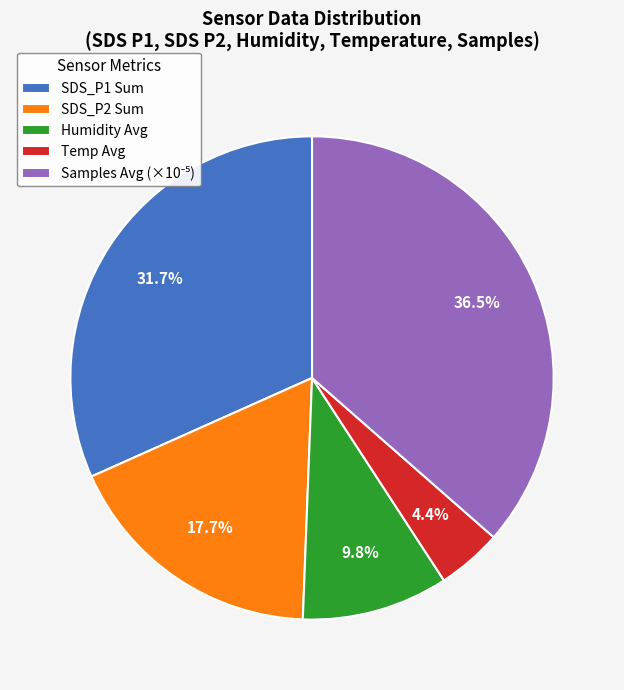

Approximately how many times larger is the value at Humidity Avg compared to SDS_P1 Sum?

0.3